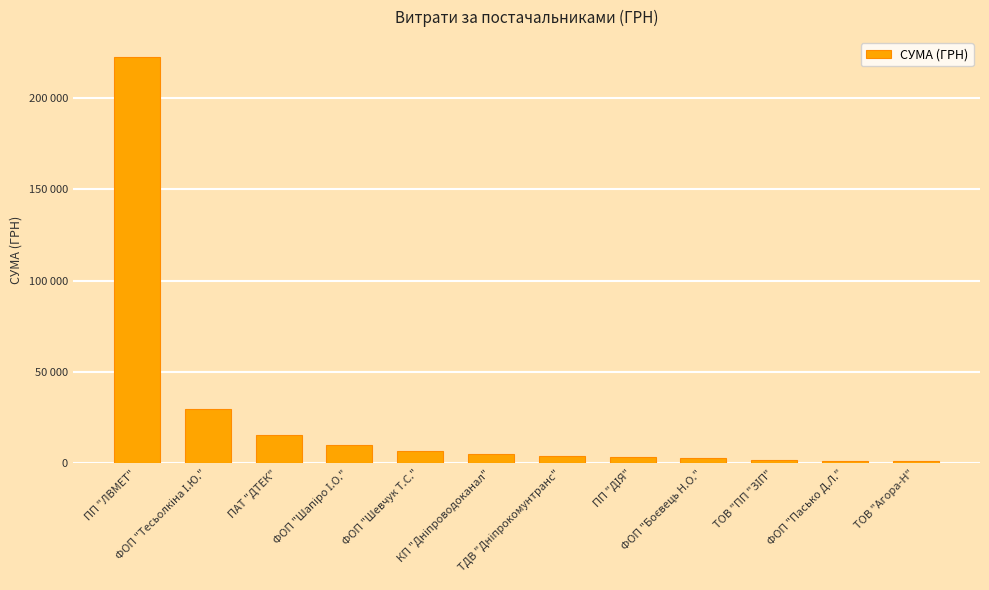

Reading left to right, list all the values displayed in this chart.

222073.1	29900.0	15339.0	9929.9	6888.0	5225.7	4200.0	3224.1	2710.1	1864.7	1535.0	1302.0